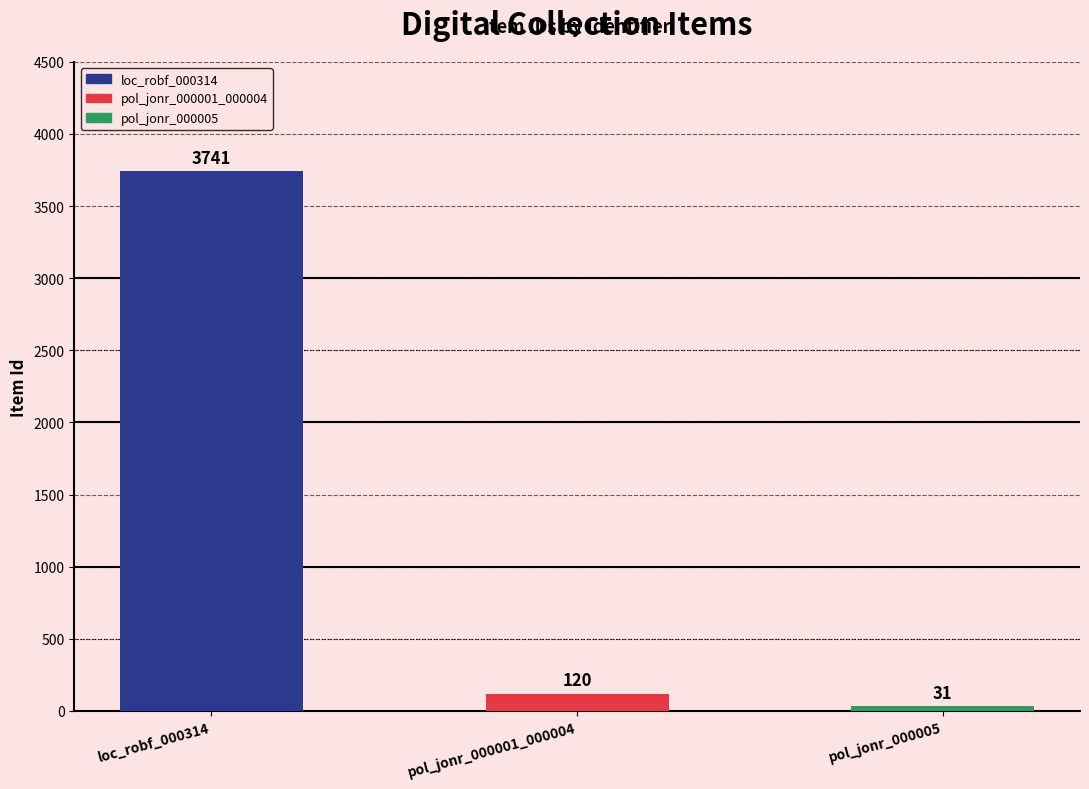

List the labels in order of value, smallest first.

pol_jonr_000005, pol_jonr_000001_000004, loc_robf_000314